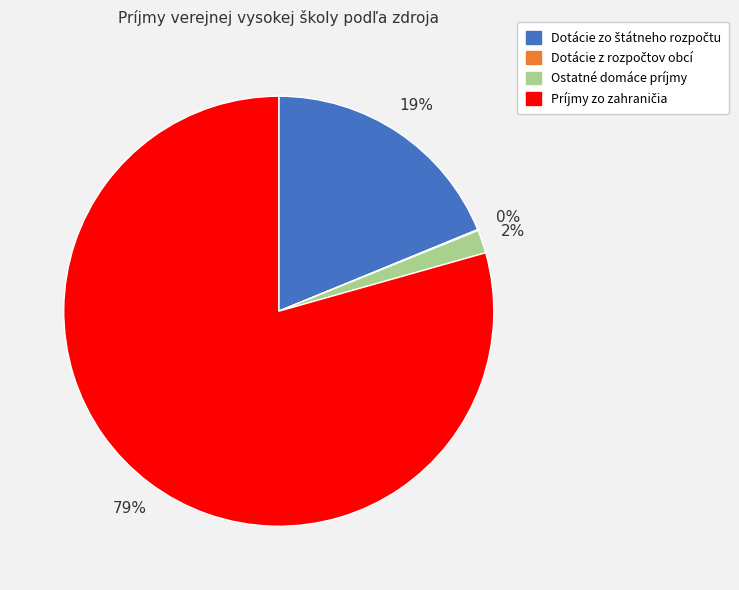

What percentage is the Ostatné domáce príjmy slice, to the nearest percent?

2%